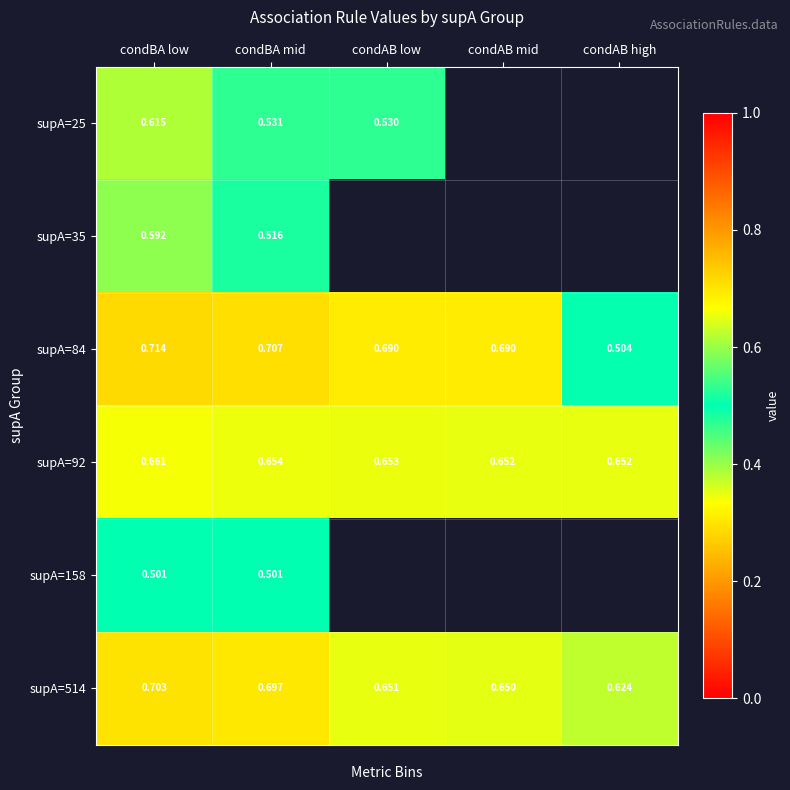

Is the value of supA=35 at condBA mid greater than the value of supA=92 at condBA low?

No